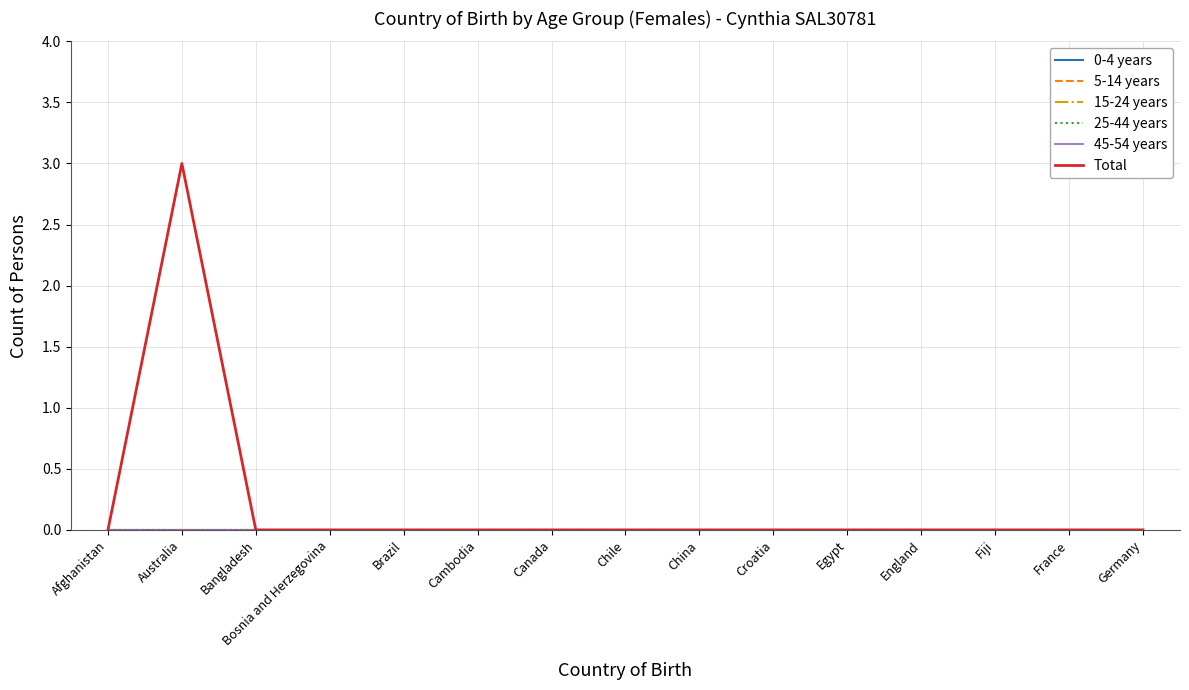

Which series changed the most between Croatia and Egypt?

0-4 years